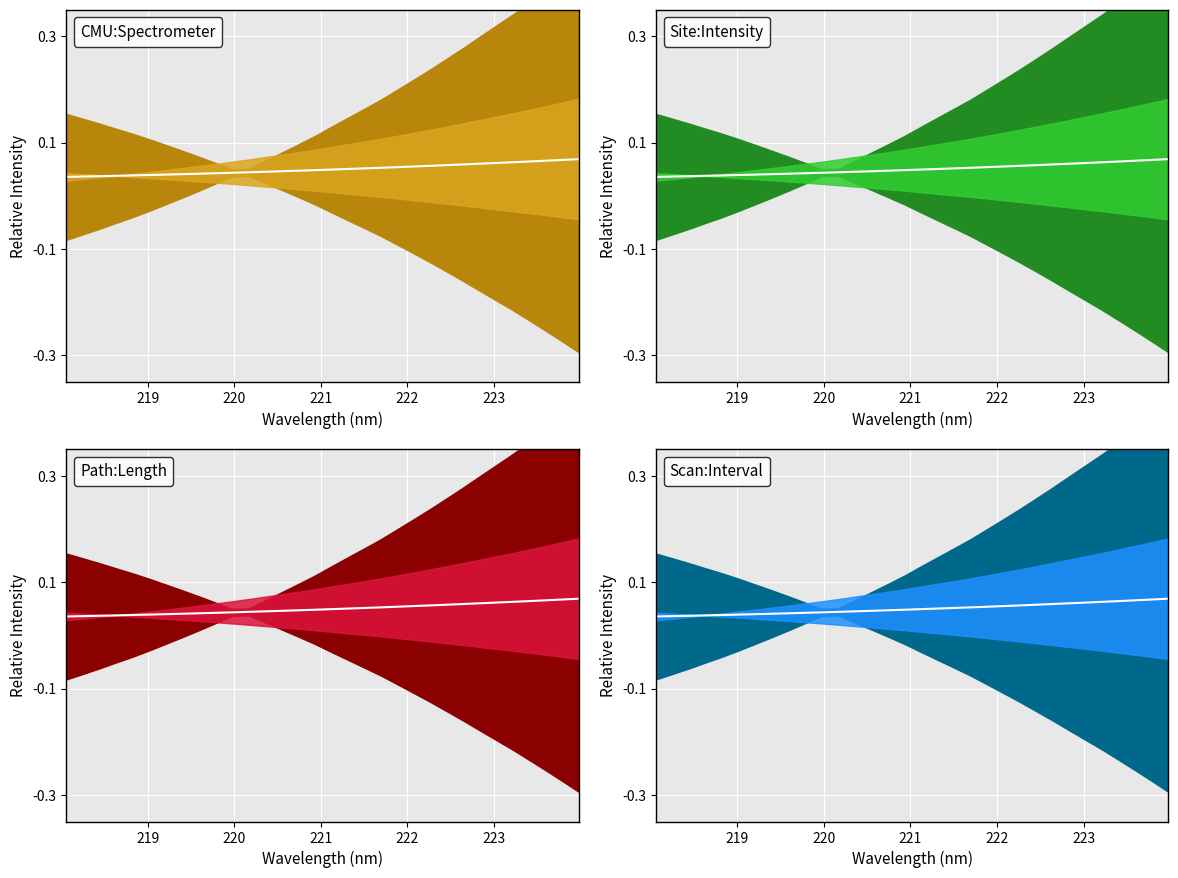

True or false: y and x intersect in this chart.

False